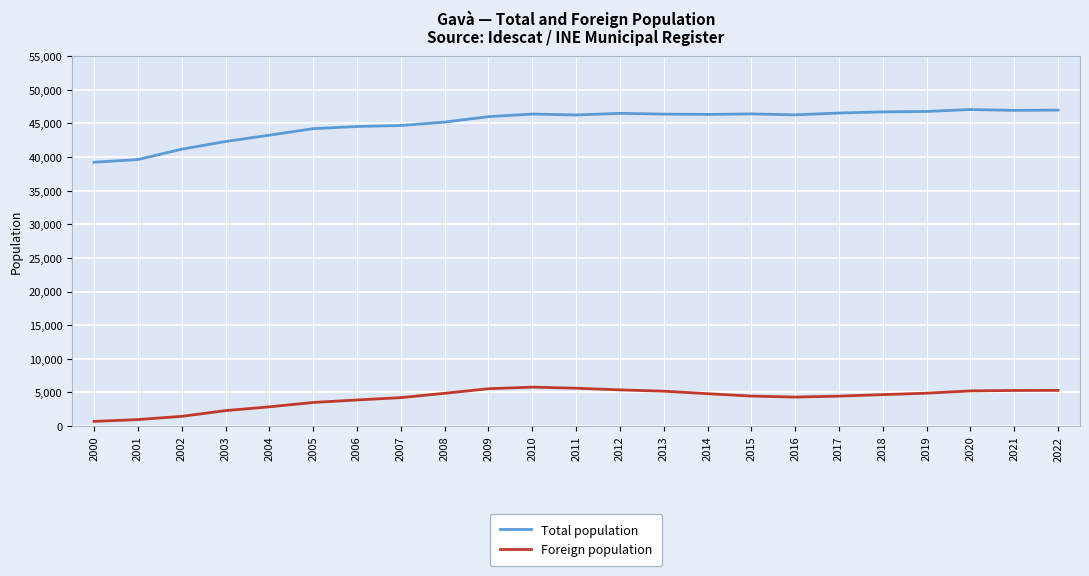

What is the difference between the maximum and minimum values in the Total population series?

7837